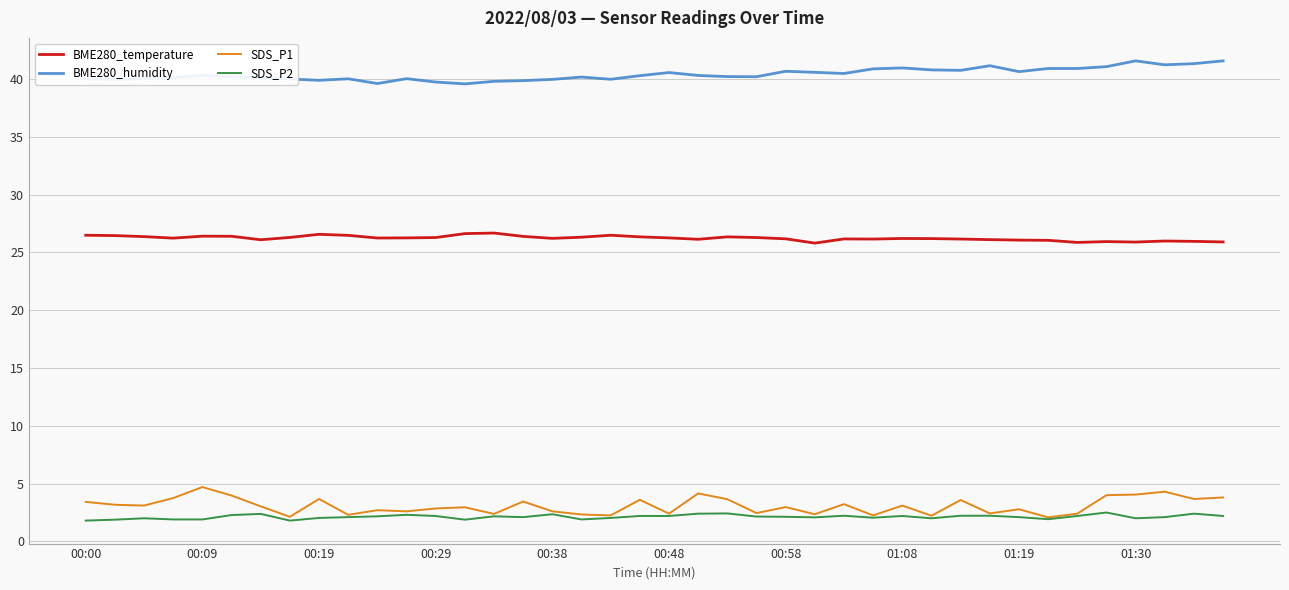

Which series has the largest range (max minus min)?

SDS_P1